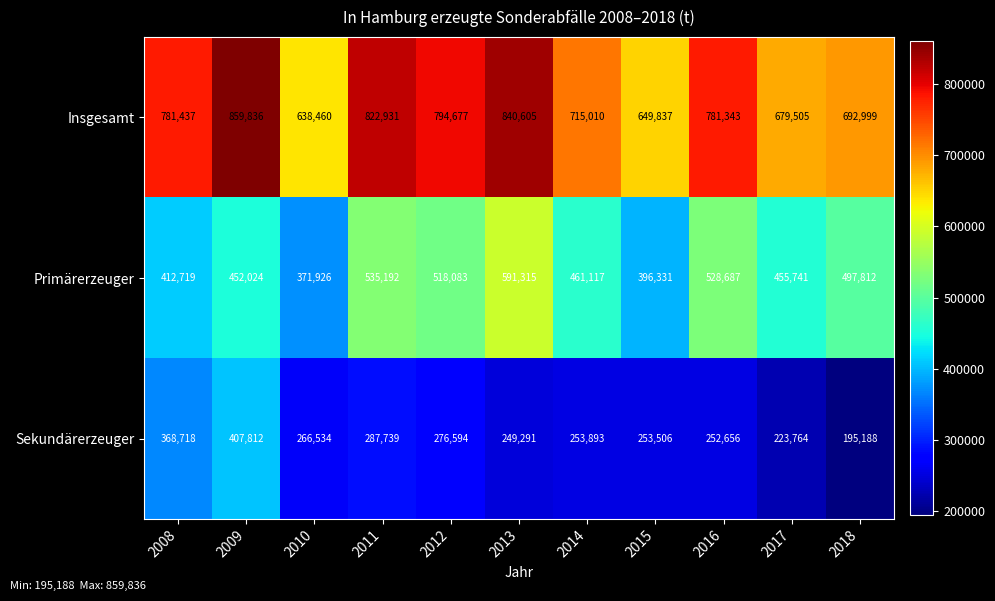

Between 2012 and 2013, which series saw the biggest shift?

Primärerzeuger